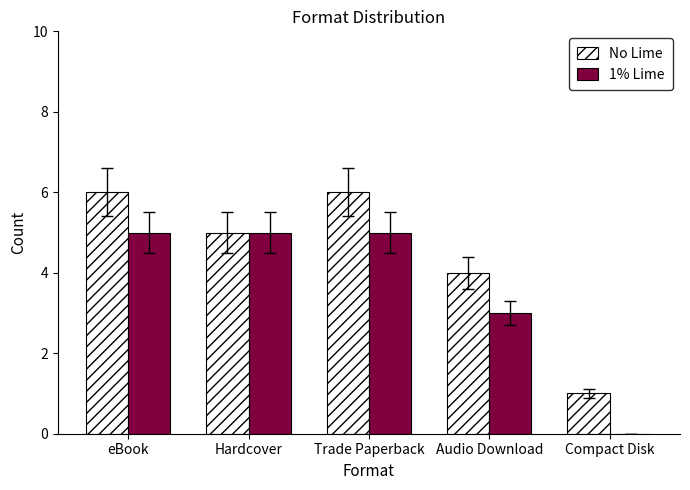

What is the maximum value shown in the chart?

6